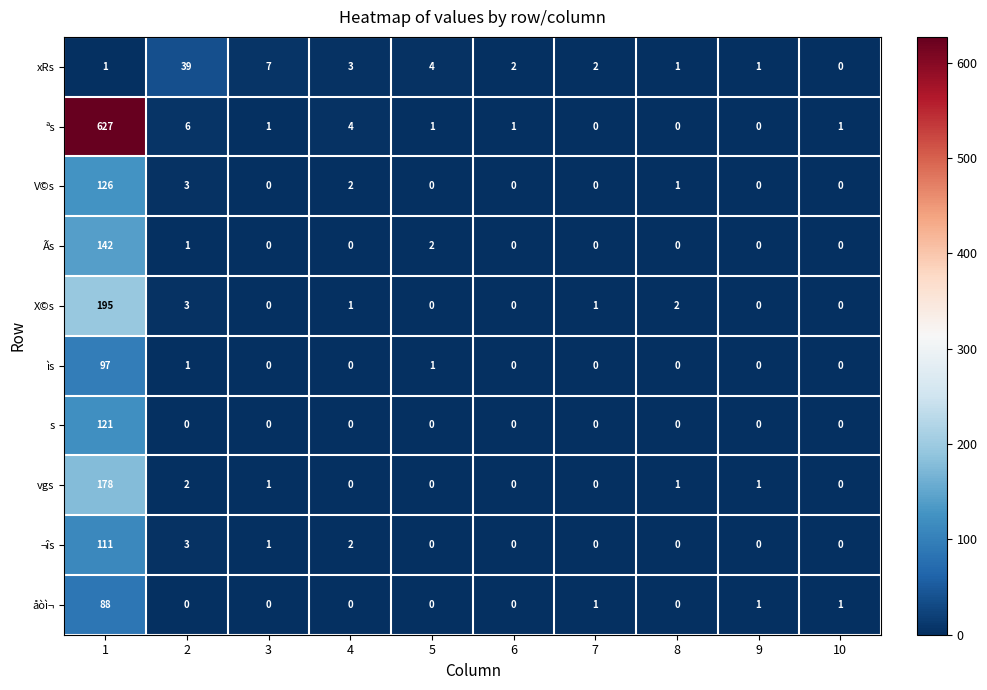

What is the maximum value shown in the chart?

627